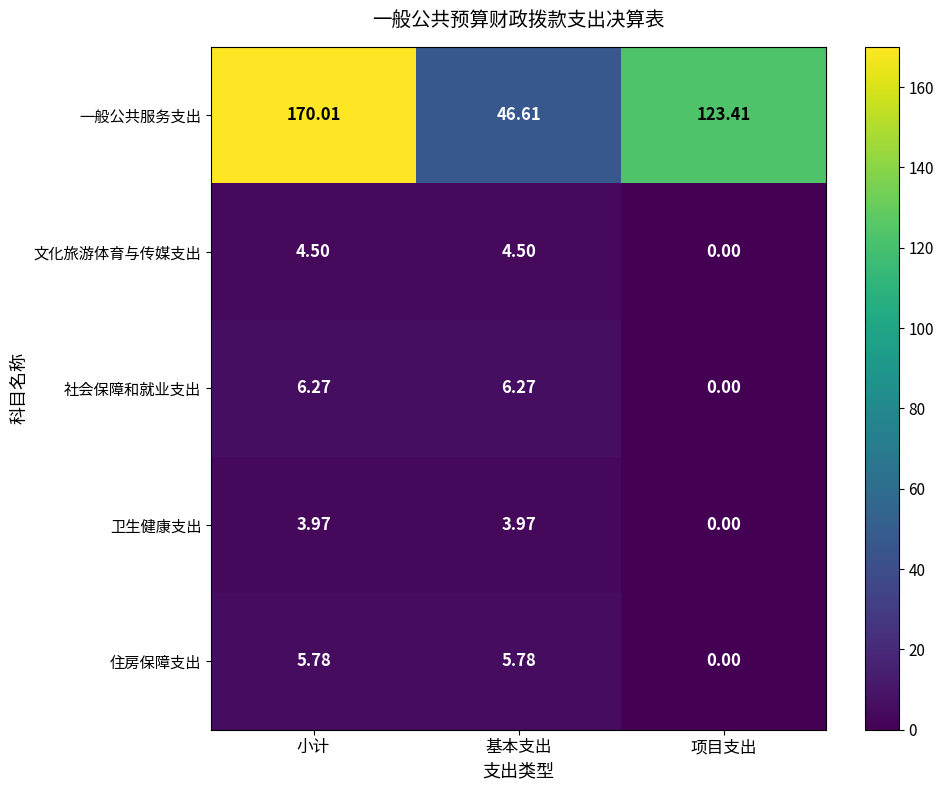

Between 基本支出 and 项目支出, which series saw the biggest shift?

一般公共服务支出